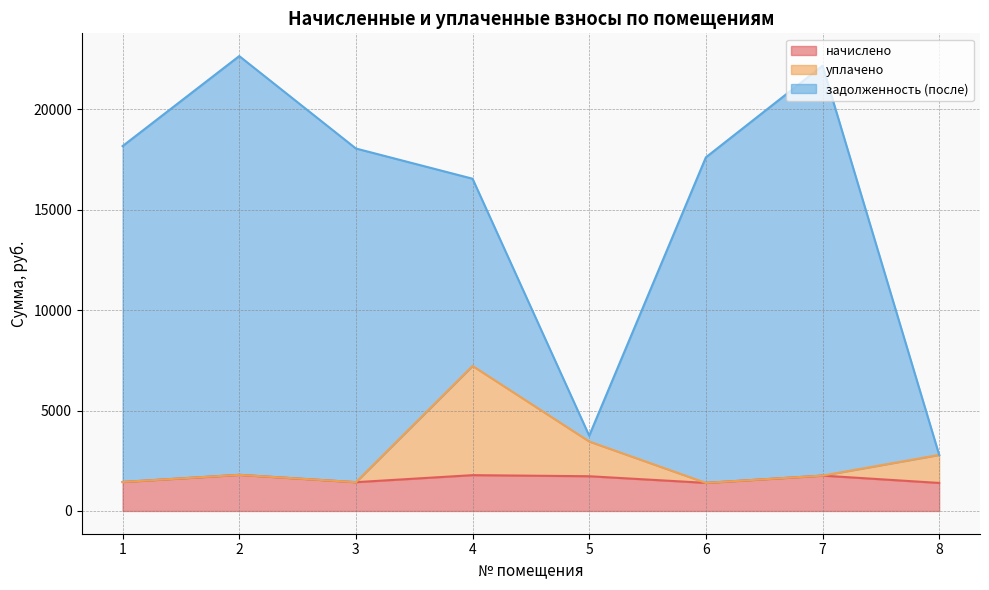

How many data points does each series have?

8